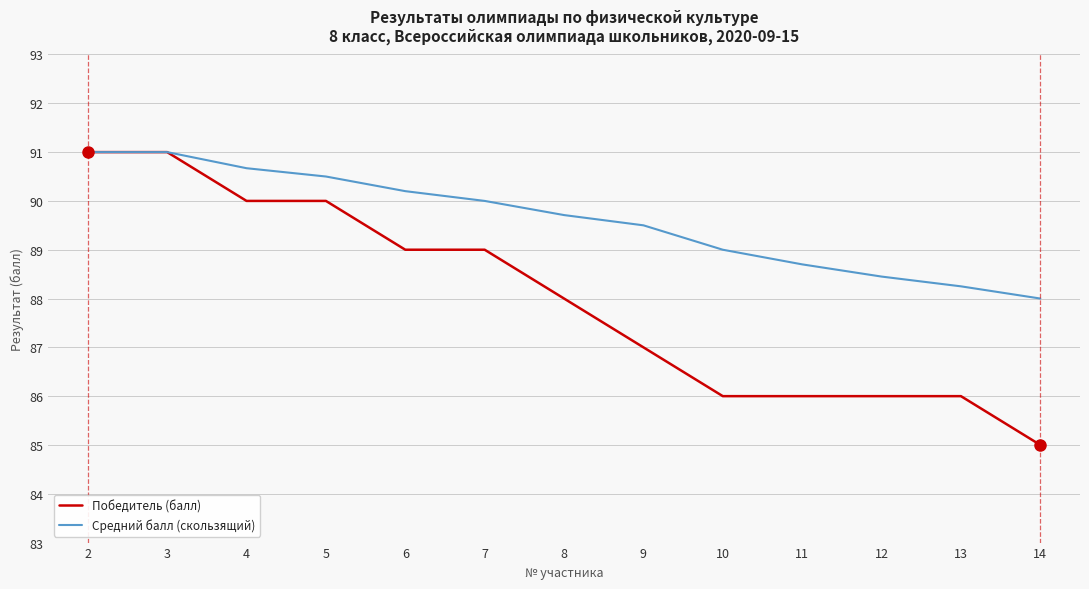

How many lines are shown in the chart?

2